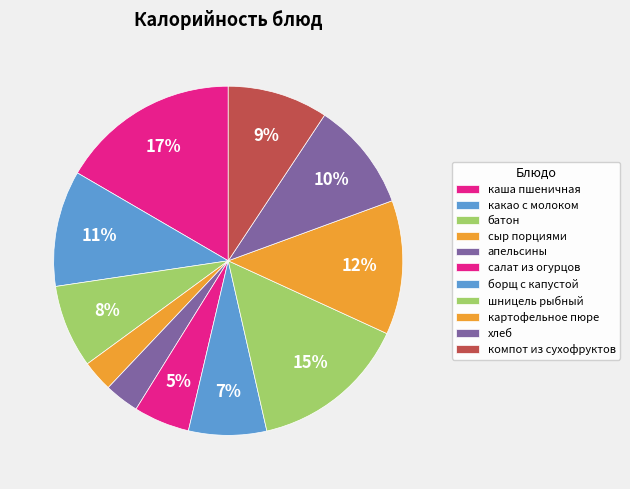

Does салат из огурцов account for over 50% of the chart?

No